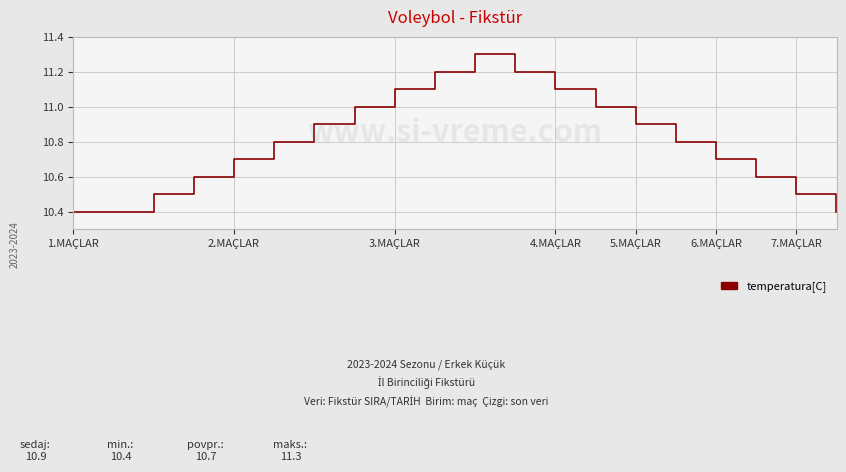

What is the minimum value shown in the chart?

10.4